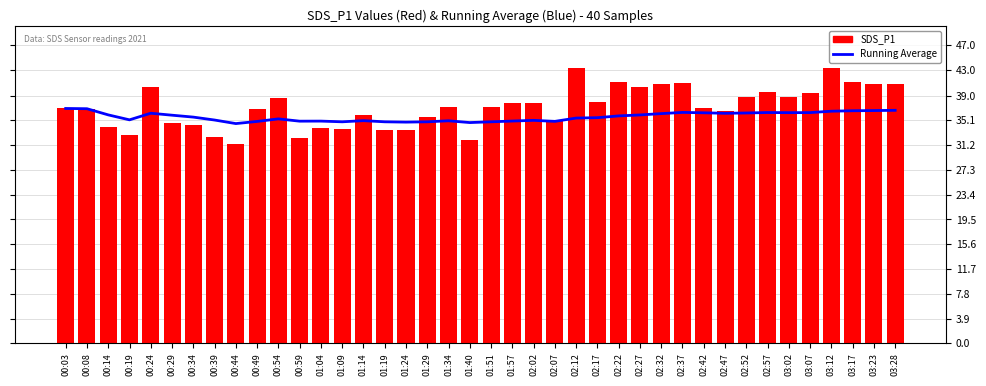

How many values in the SDS_P1 series exceed 37?

21